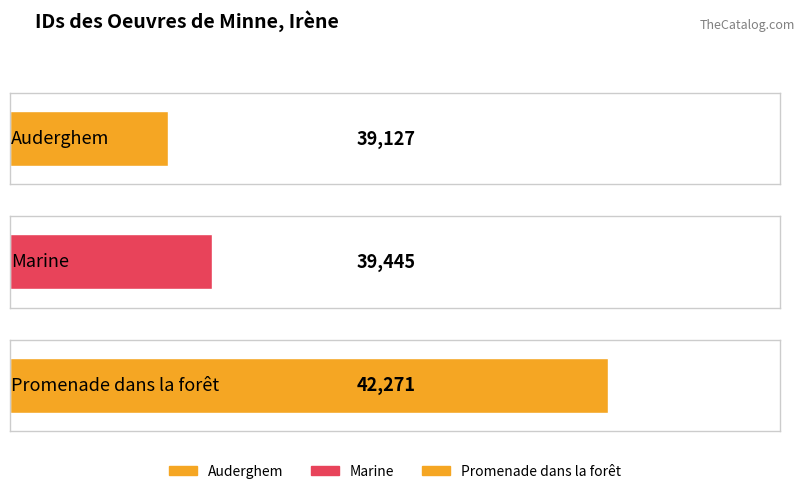

At which label does the data first exceed 39445?

Promenade dans la forêt